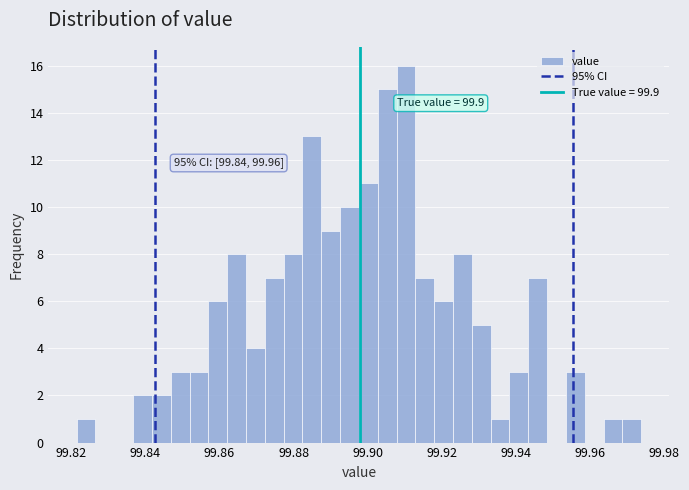

Read against the x-axis, roughly where is the centre of the tallest bar?

99.910